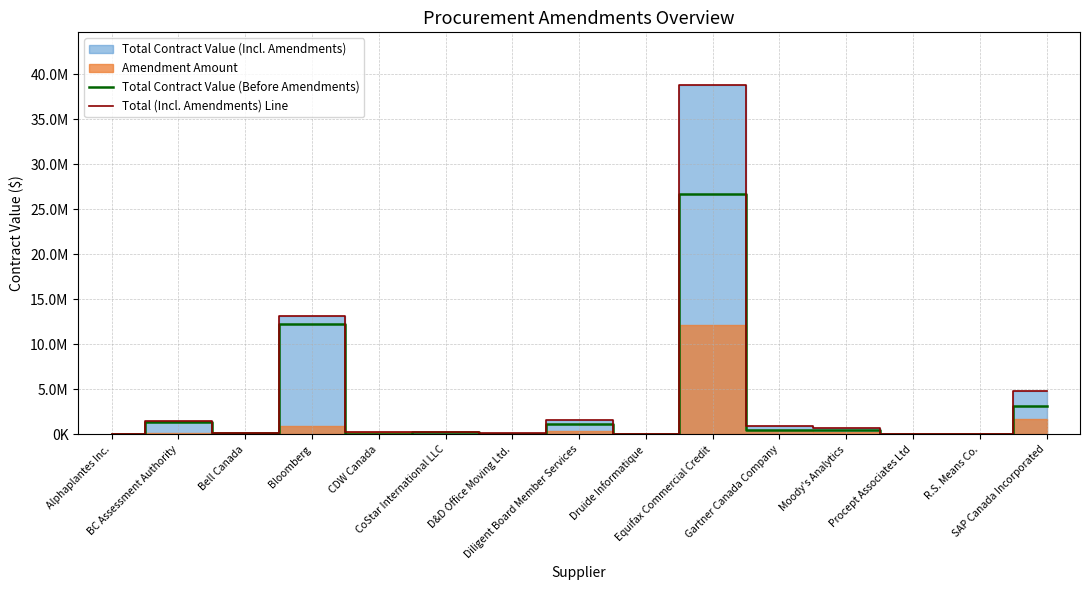

Is it true that Total Contract Value (Before Amendments) equals 124601.1 at CoStar International LLC?

False